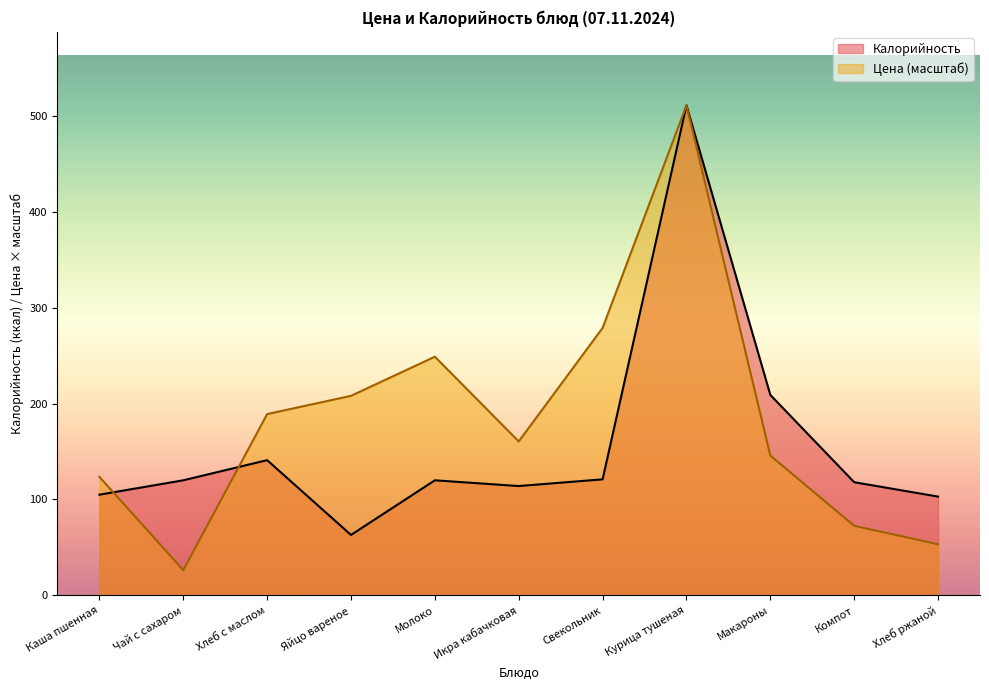

How many intersections are there between Калорийность and Цена?

3